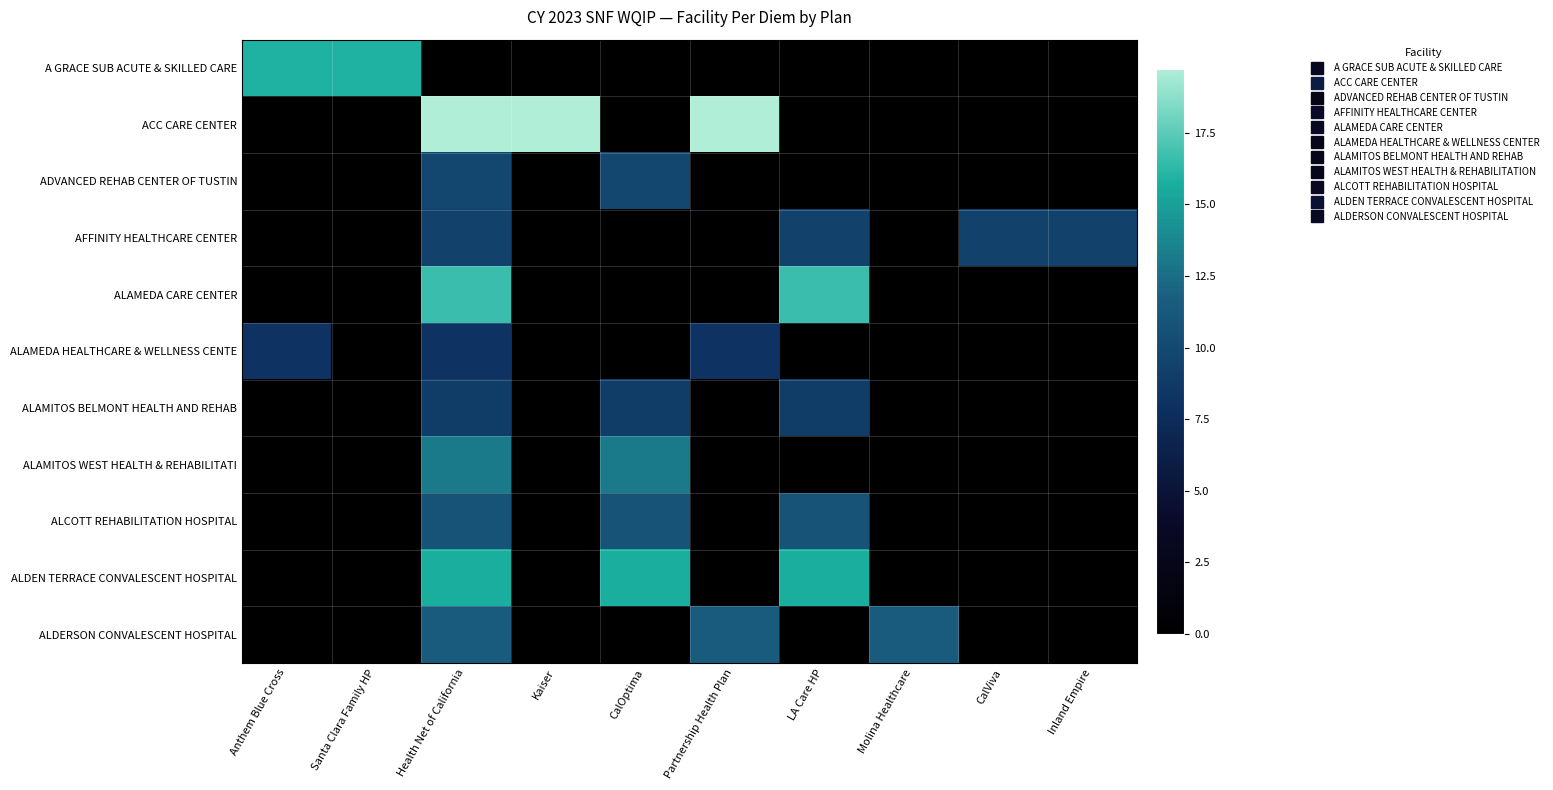

Between CalViva and Molina Healthcare, which is larger?

CalViva